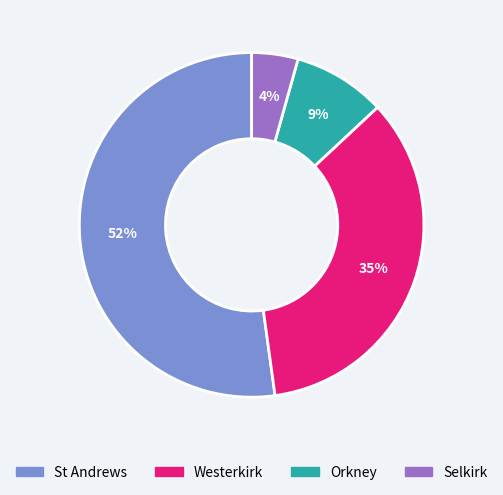

Count the number of slices in the pie.

4